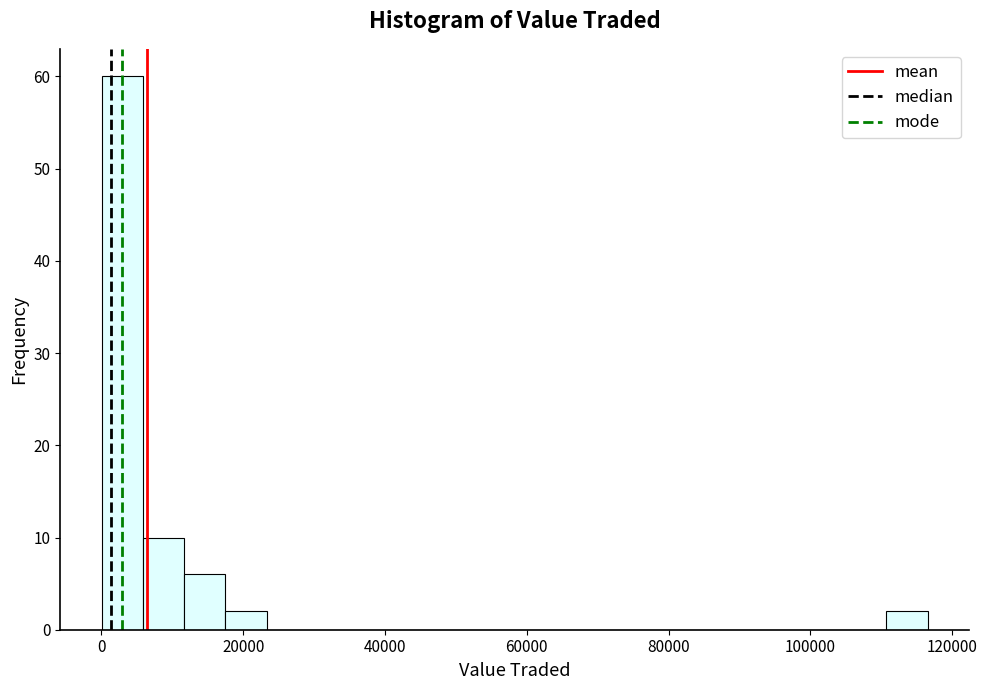

Around what value on the x-axis is the tallest bar? Give the approximate position of its centre, as read against the axis.

2000